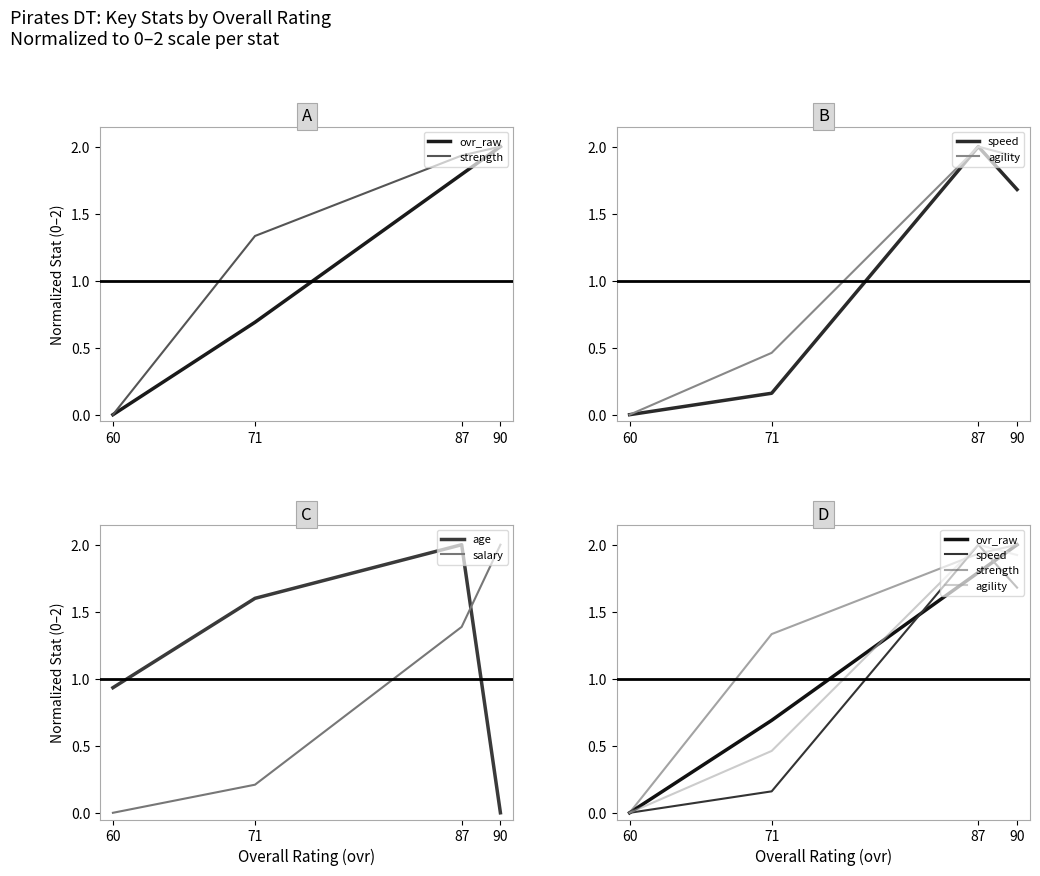

How many positive values does the salary series have?

3